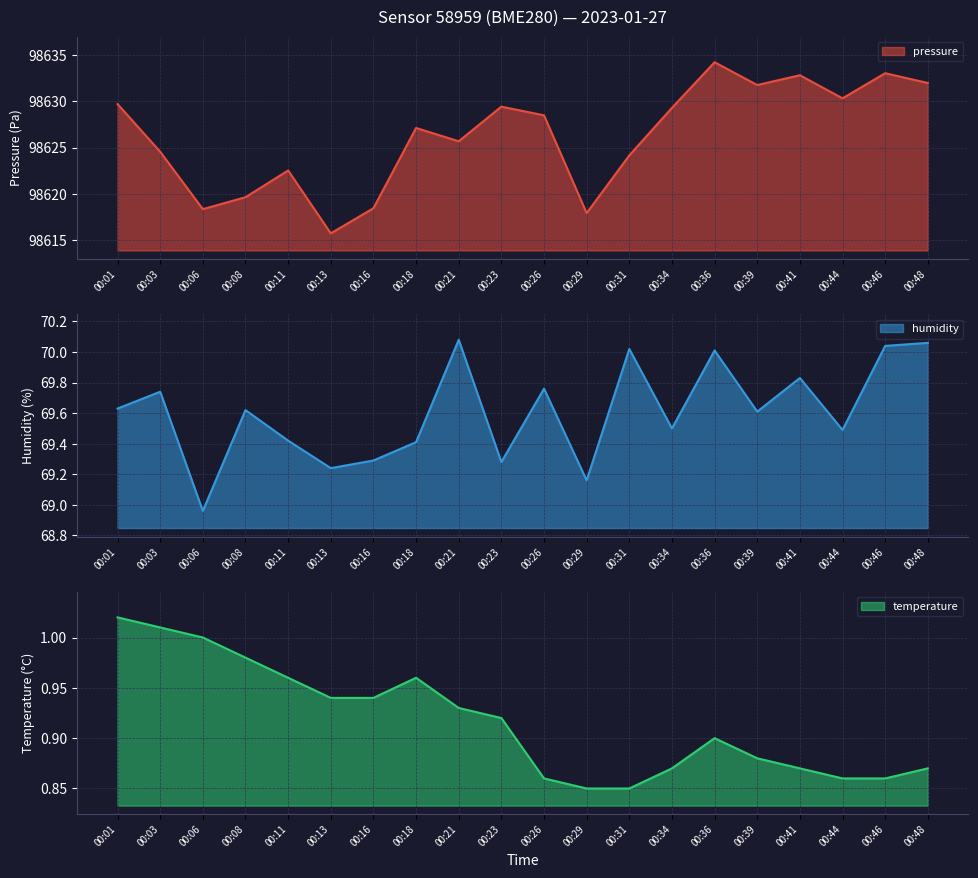

True or false: pressure has a value of 150922.2 at 00:41.

False